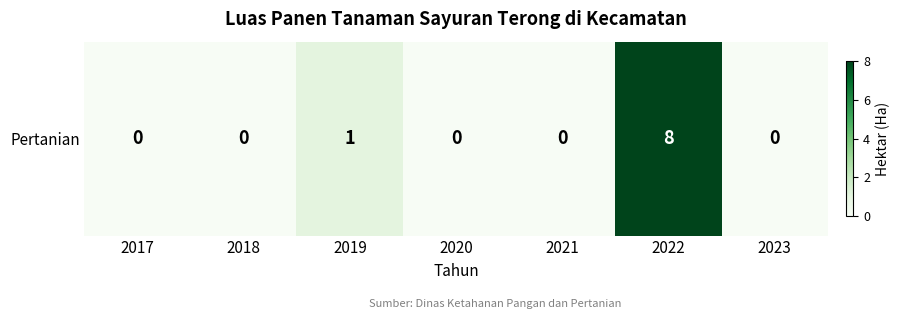

List the labels in order of value, smallest first.

2017, 2018, 2020, 2021, 2023, 2019, 2022